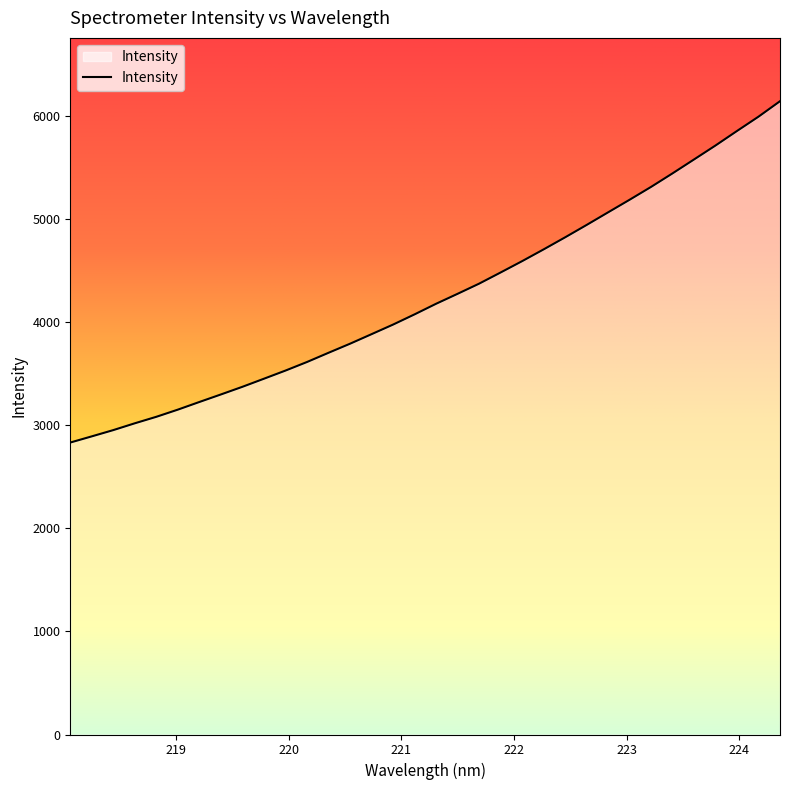

What is the maximum value shown in the chart?

6145.9